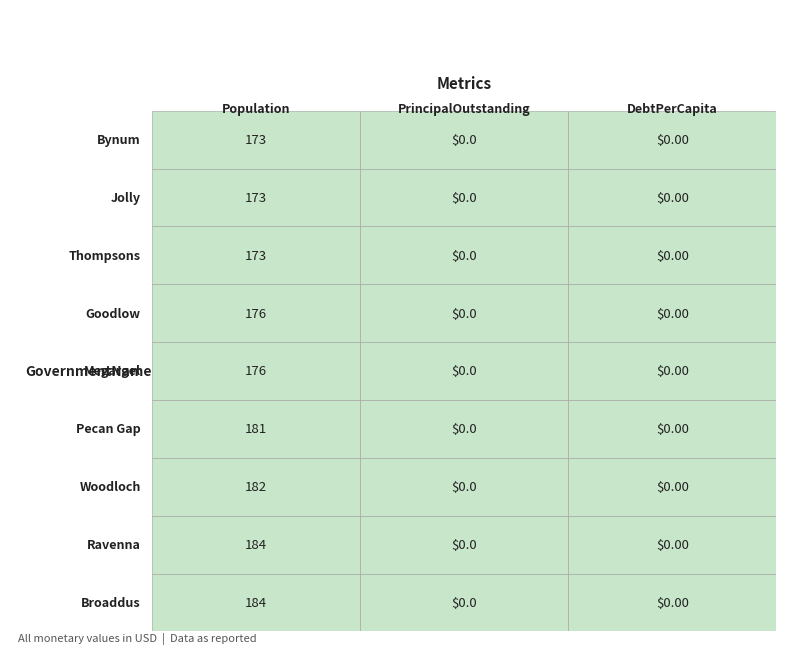

What is the difference between the Ravenna values at 1 and 0?

184